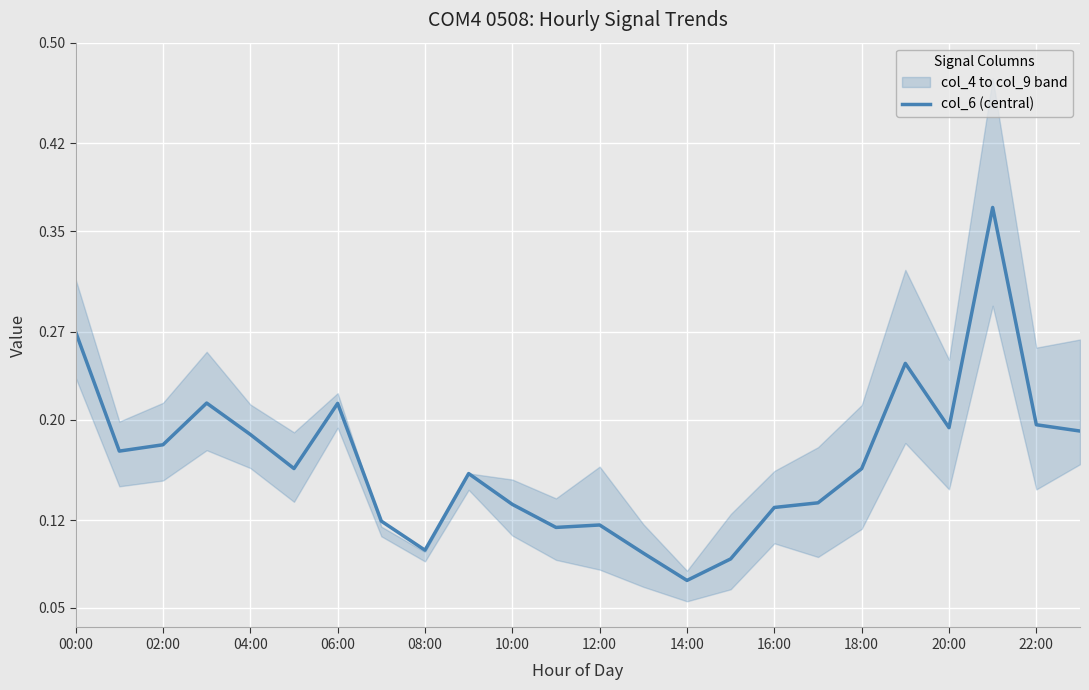

At which label does col_6 (central) reach its minimum?

14:00